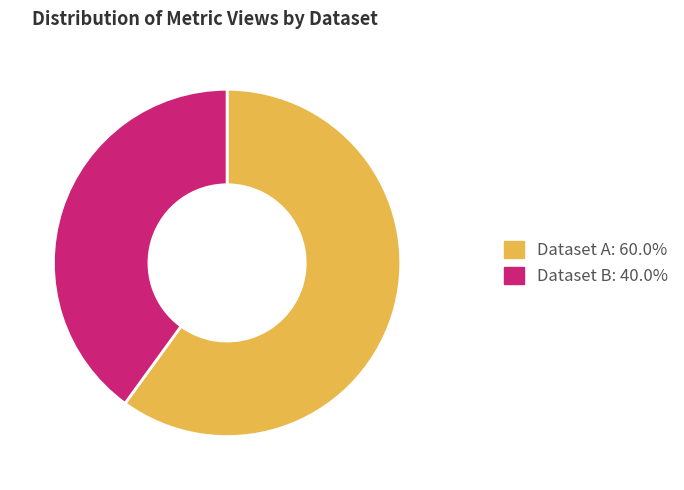

How many segments does this pie chart have?

2